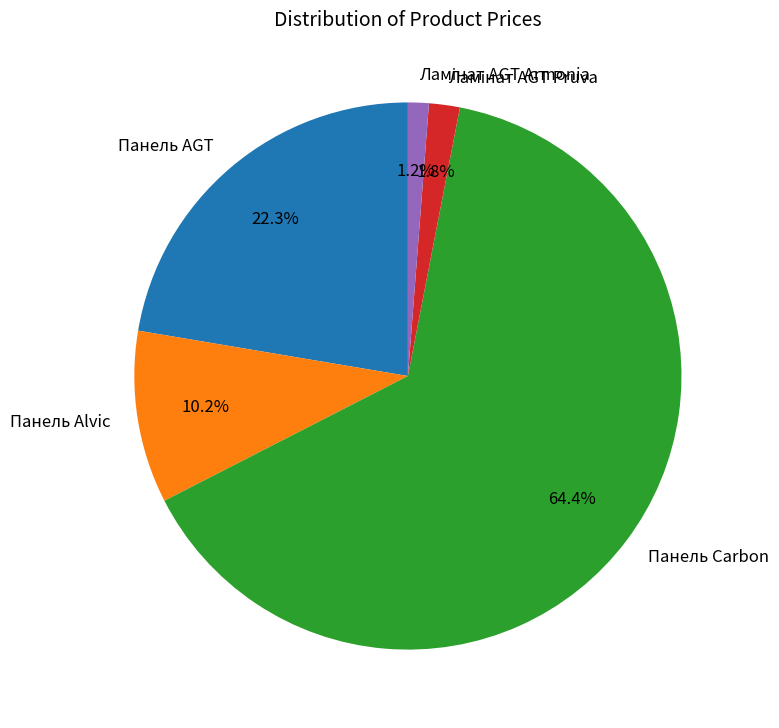

Which slice is the largest?

Панель Carbon